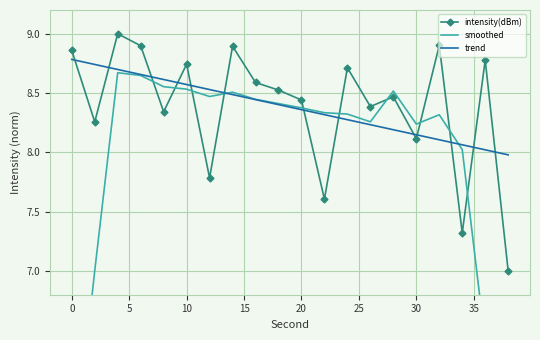

What is the sum of all smoothed values?

157.9